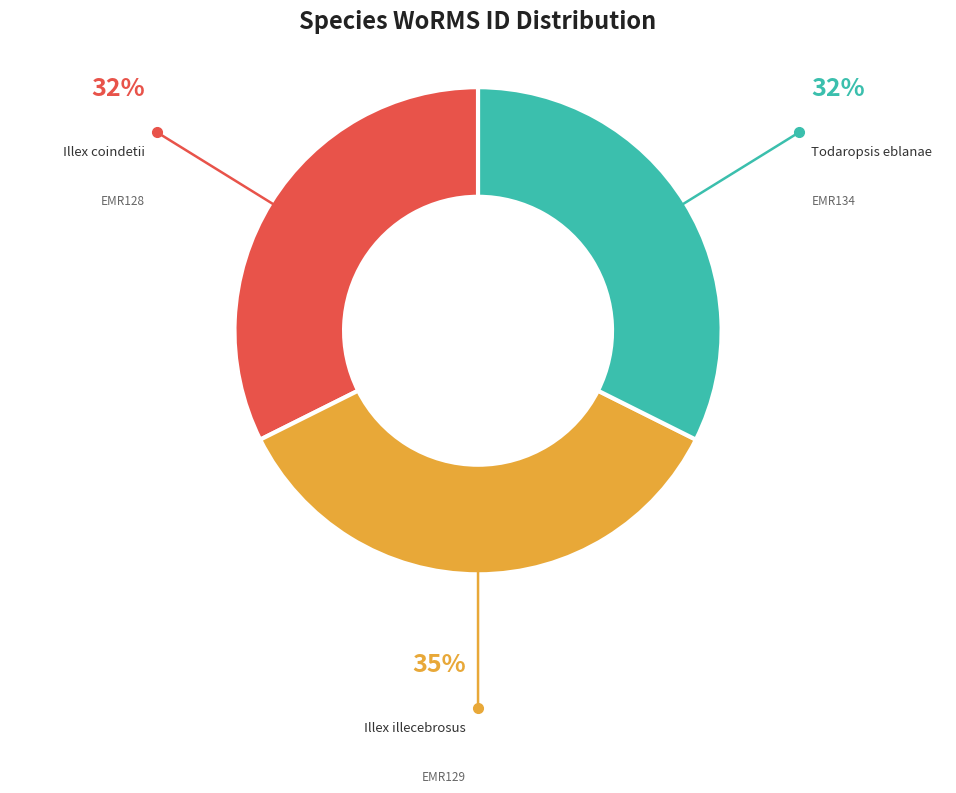

The Todaropsis eblanae slice represents 32% of the pie. True or false?

True